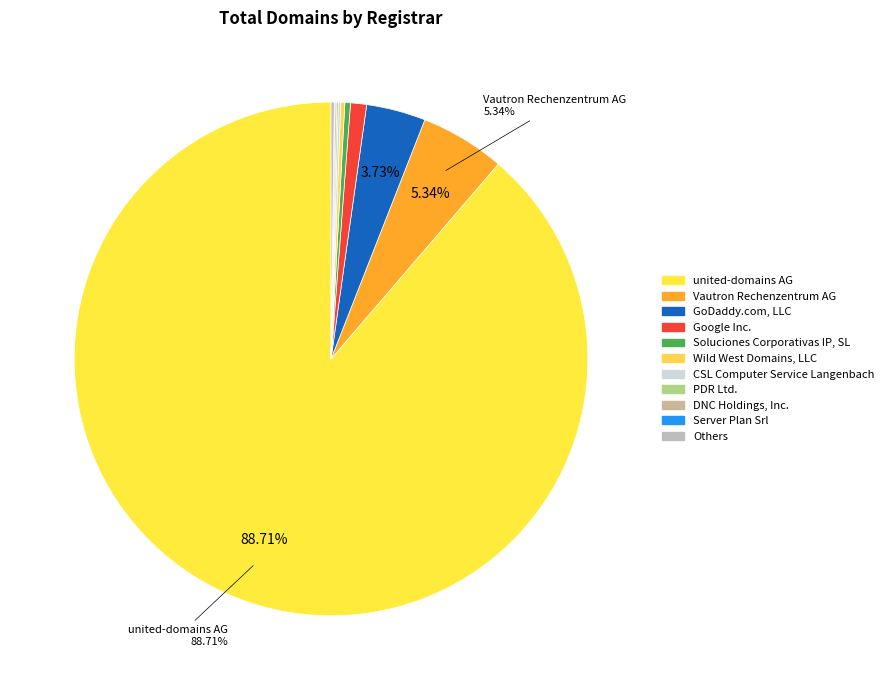

What is the largest slice in the pie chart?

united-domains AG